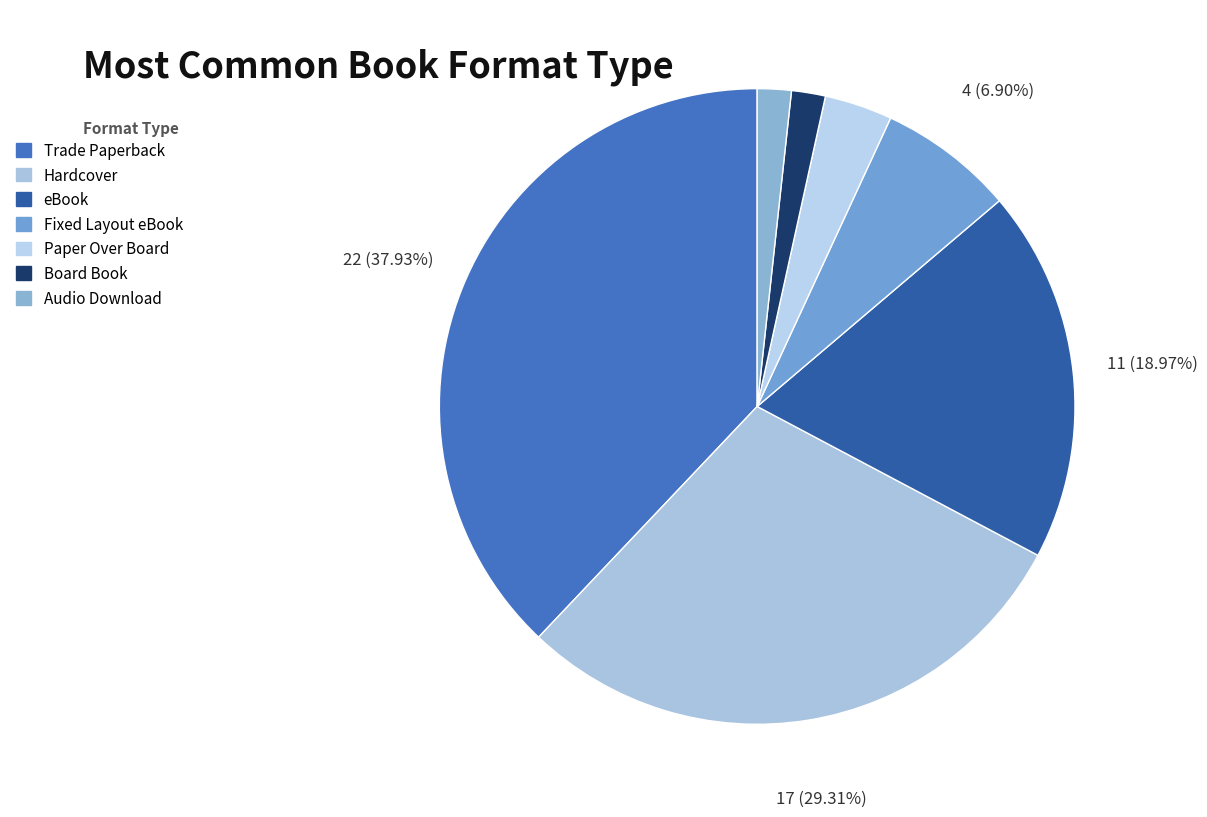

To the nearest percent, what is the difference between the Fixed Layout eBook and Audio Download slice percentages?

5%